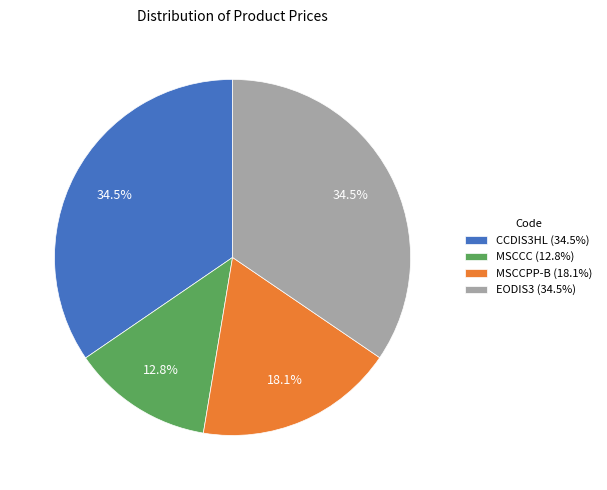

Count the number of slices in the pie.

4